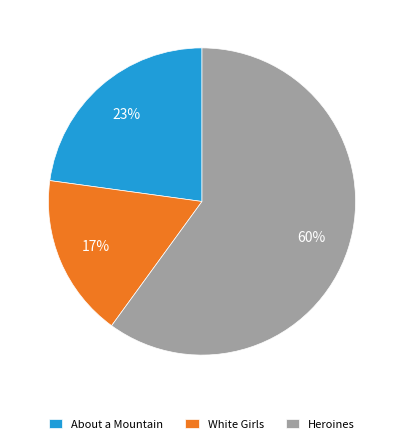

The Heroines slice represents 66% of the pie. True or false?

False